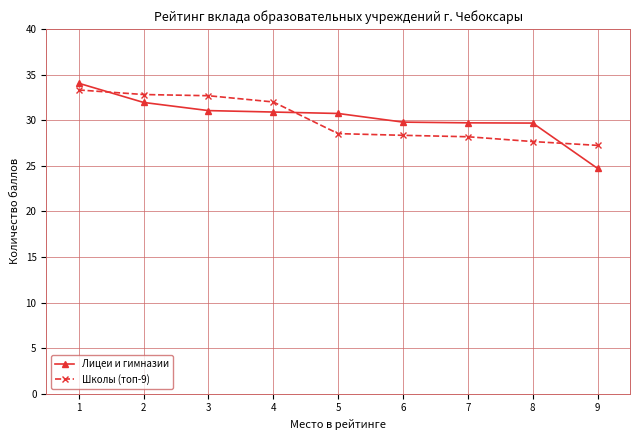

At which category is the sum across all series the highest?

1